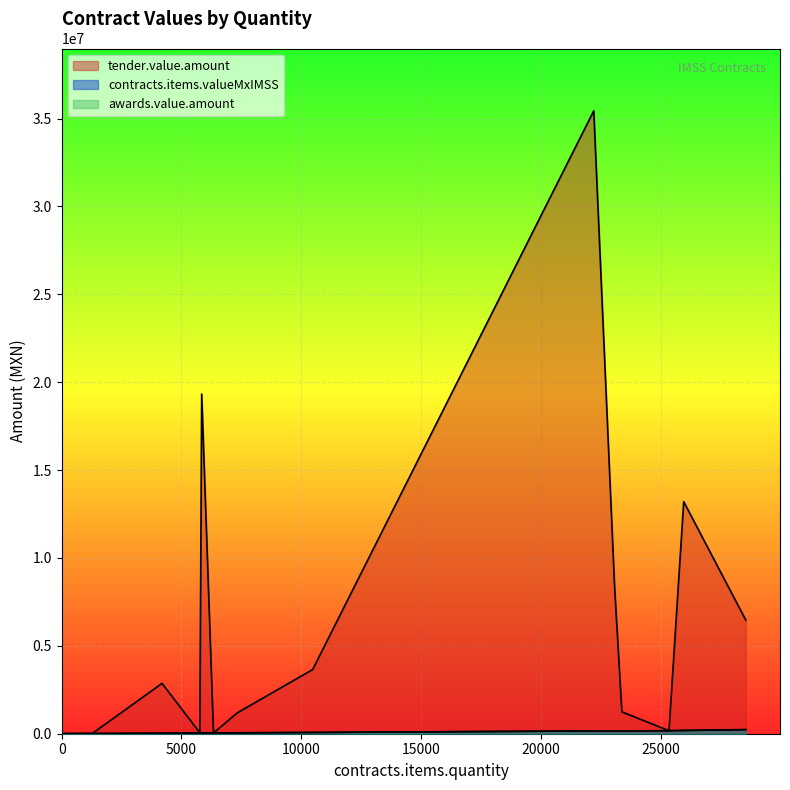

True or false: contracts.items.valueMxIMSS and awards.value.amount cross at least once.

False